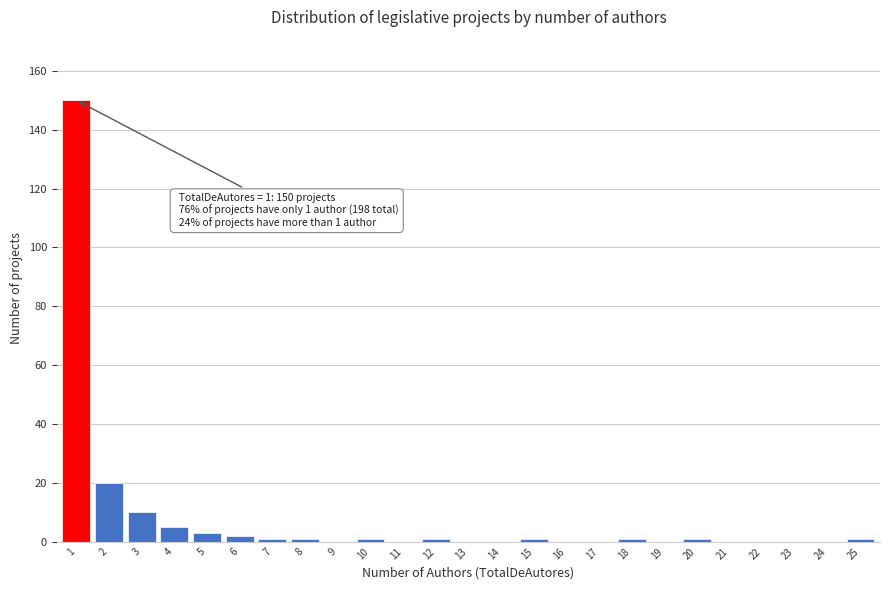

Reading left to right, extract all data points from this chart.

1=150	2=20	3=10	4=5	5=3	6=2	7=1	8=1	9=0	10=1	11=0	12=1	13=0	14=0	15=1	16=0	17=0	18=1	19=0	20=1	21=0	22=0	23=0	24=0	25=1